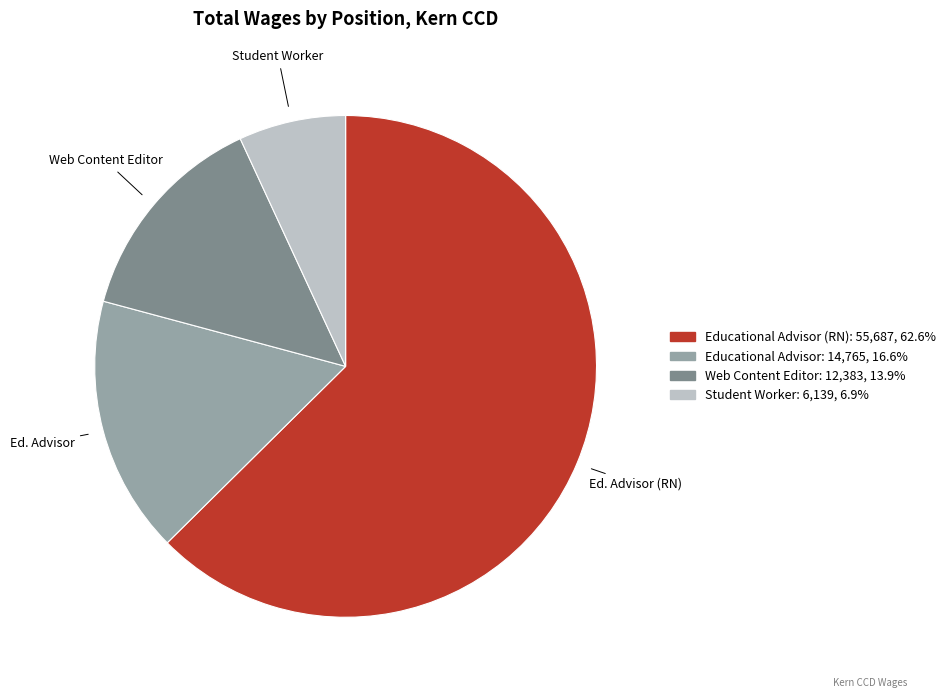

Is there any slice that represents more than half of the pie?

Yes